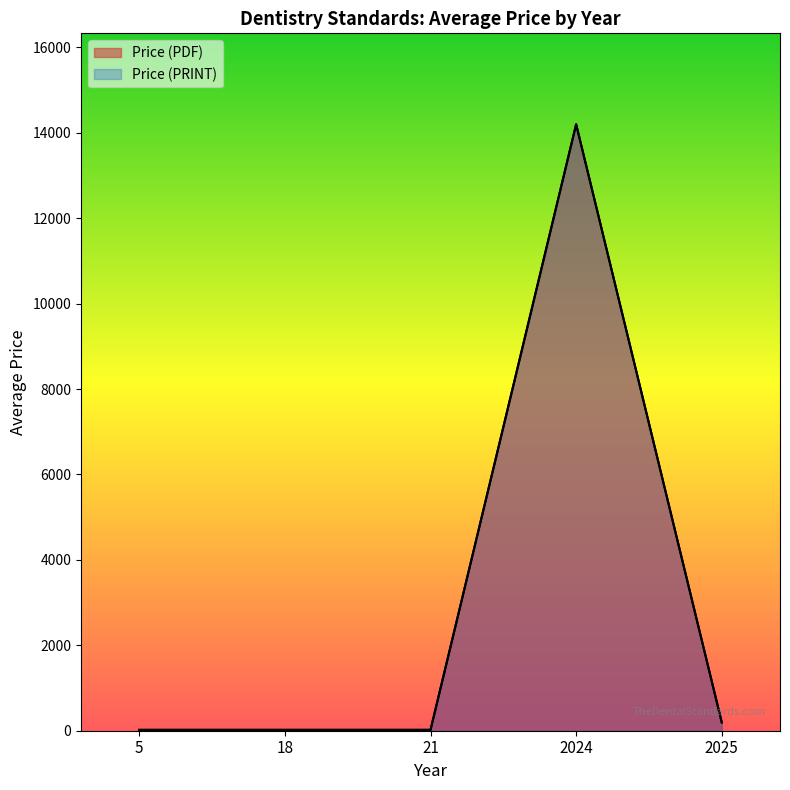

Does the chart display data point markers on the line(s)?

No